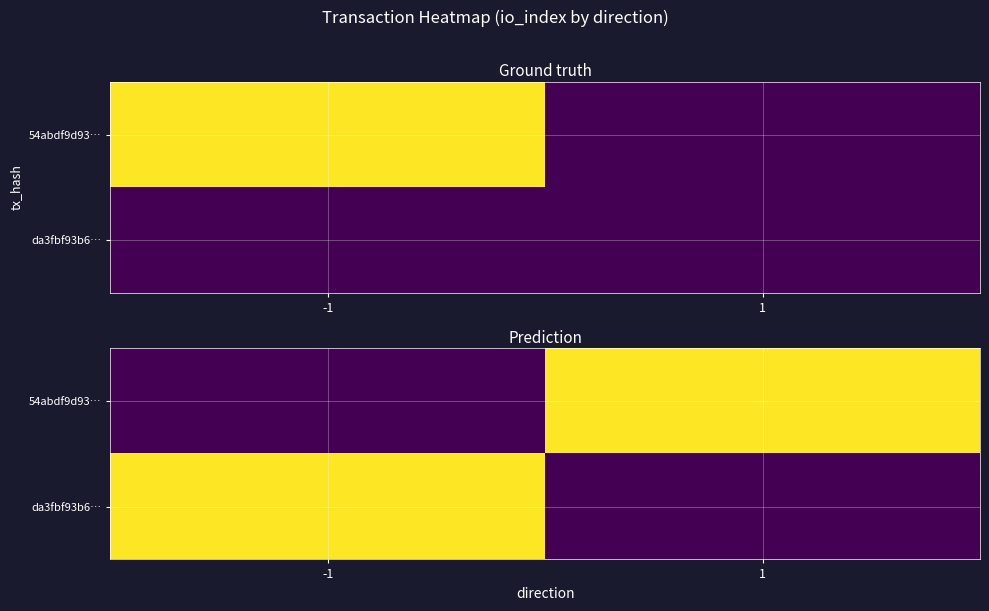

Read the da3fbf93b6… value at -1.

4029